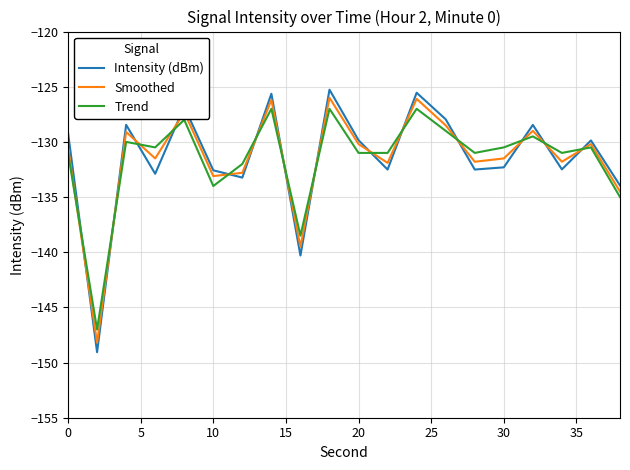

Which series has the widest spread of values?

Intensity (dBm)